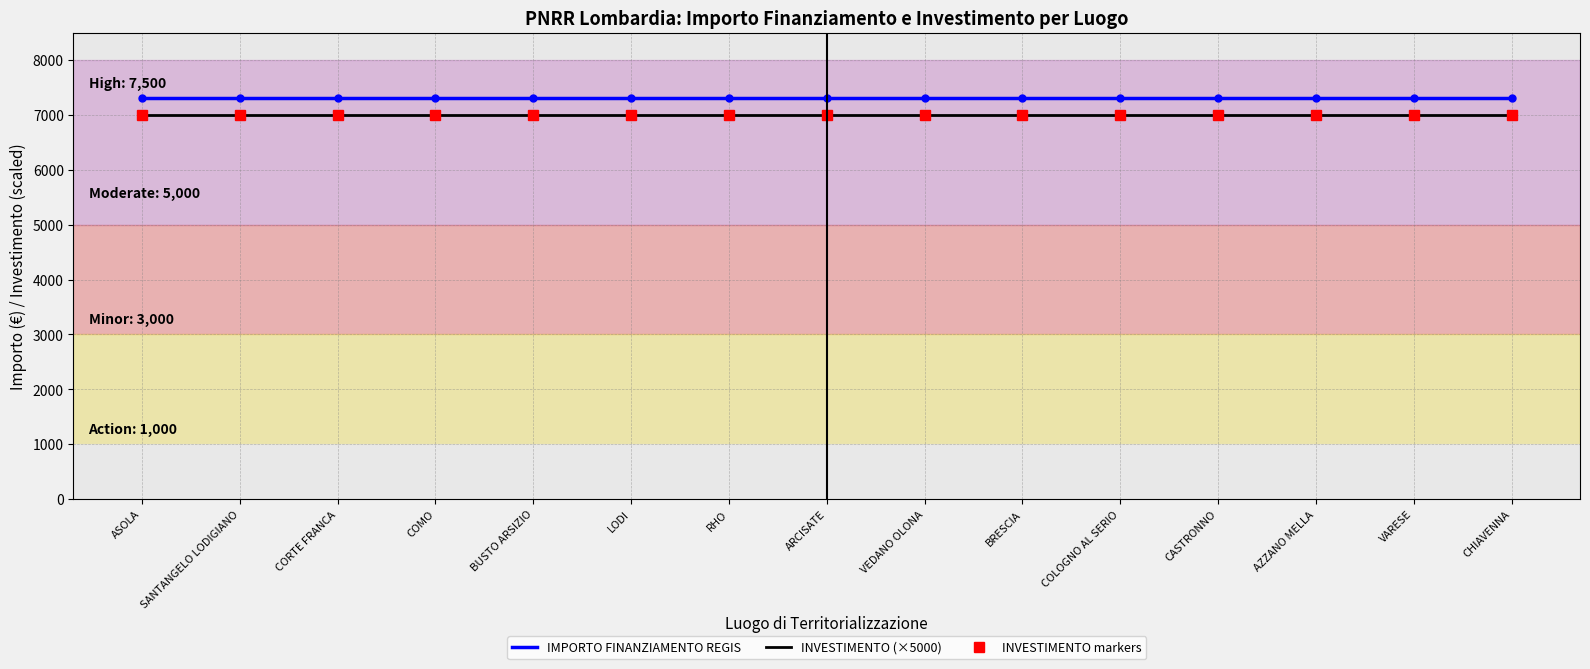

Reading right to left, what are all the values shown in this chart?

IMPORTO FINANZIAMENTO REGIS: 7301	7301	7301	7301	7301	7301	7301	7301	7301	7301	7301	7301	7301	7301	7301
INVESTIMENTO (×5000): 7000	7000	7000	7000	7000	7000	7000	7000	7000	7000	7000	7000	7000	7000	7000
INVESTIMENTO markers: 7000	7000	7000	7000	7000	7000	7000	7000	7000	7000	7000	7000	7000	7000	7000